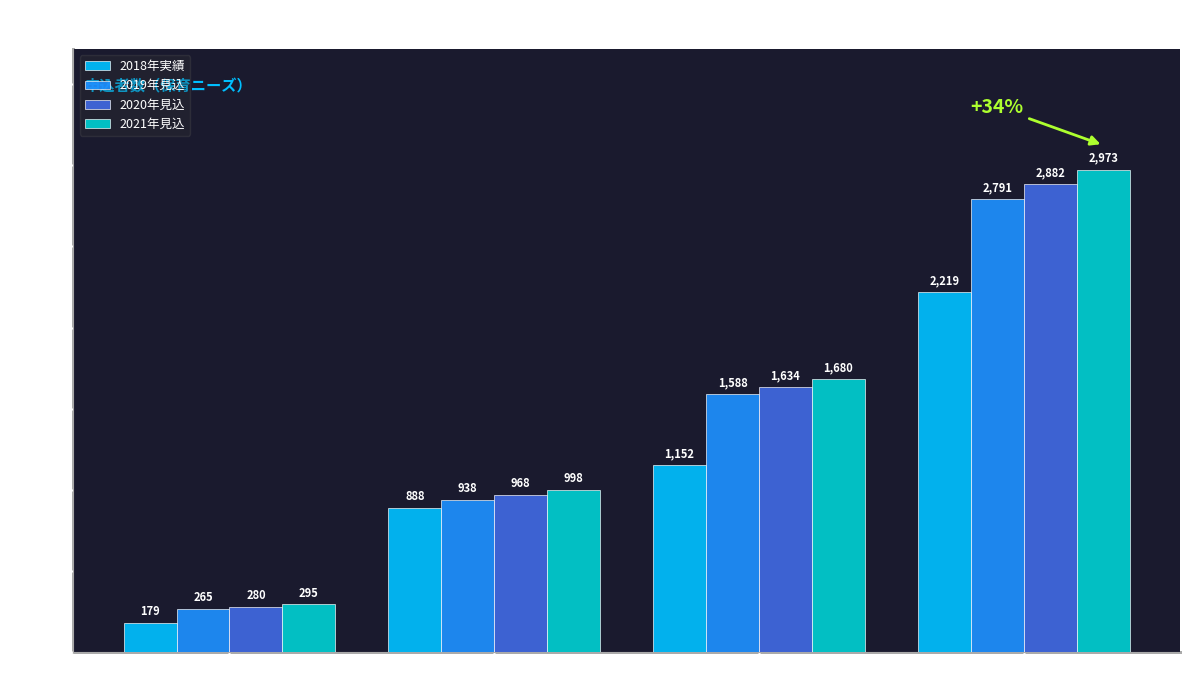

What is the average value of the 2020年見込 series?

1441